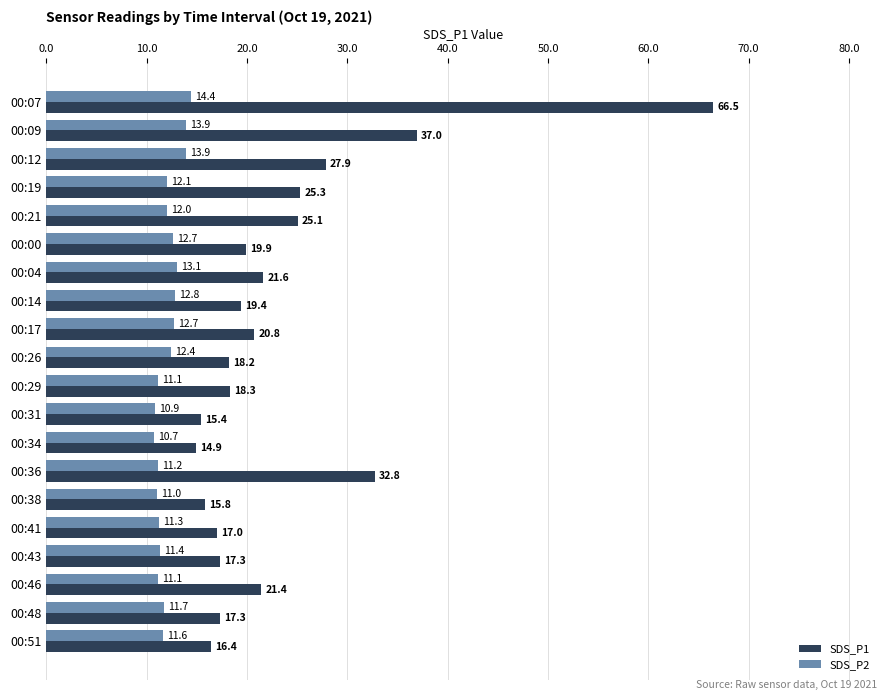

At which category is the sum across all series the highest?

00:07